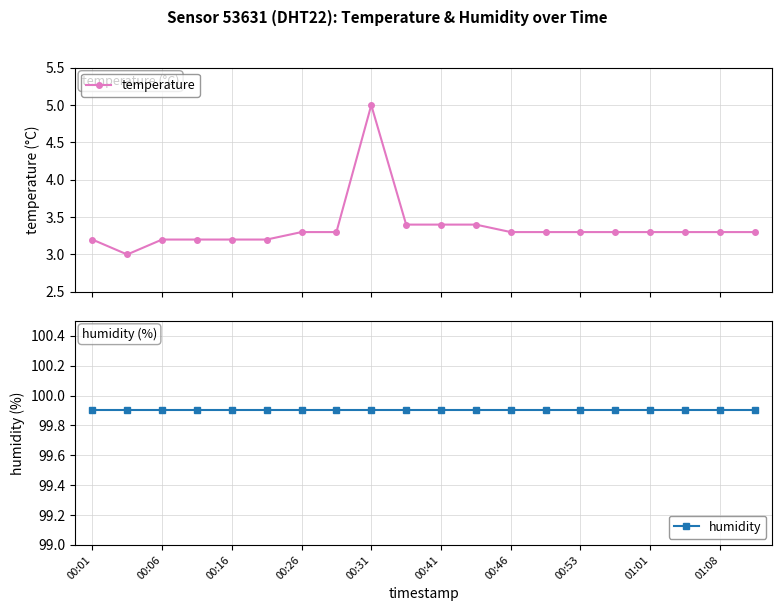

True or false: temperature and humidity intersect in this chart.

False